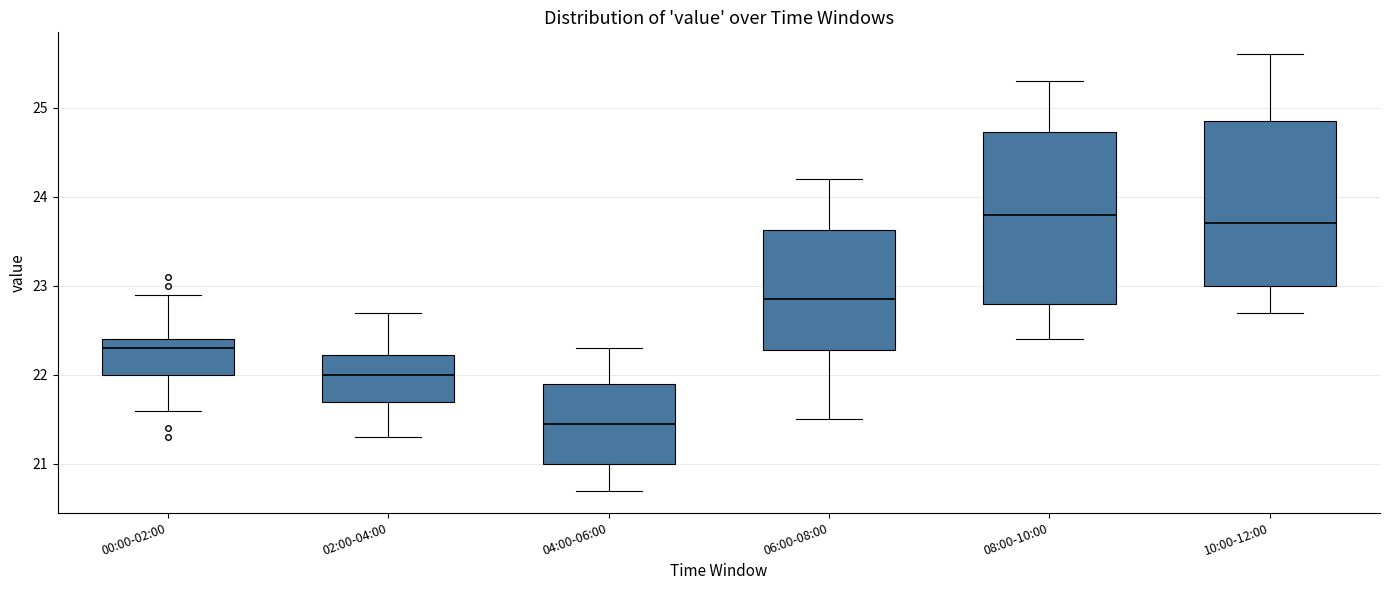

Reading left to right, read every box against the y-axis: the position of its median line, the range the box covers, and the ends of its whiskers. The values are not printed on the chart, so give them approximately, as read against the axis.

00:00-02:00: median 22.3, box 22.0 to 22.4, whiskers 21.6 to 22.9
02:00-04:00: median 22.0, box 21.7 to 22.2, whiskers 21.3 to 22.7
04:00-06:00: median 21.5, box 21.0 to 21.9, whiskers 20.7 to 22.3
06:00-08:00: median 22.9, box 22.3 to 23.6, whiskers 21.5 to 24.2
08:00-10:00: median 23.8, box 22.8 to 24.7, whiskers 22.4 to 25.3
10:00-12:00: median 23.7, box 23.0 to 24.9, whiskers 22.7 to 25.6